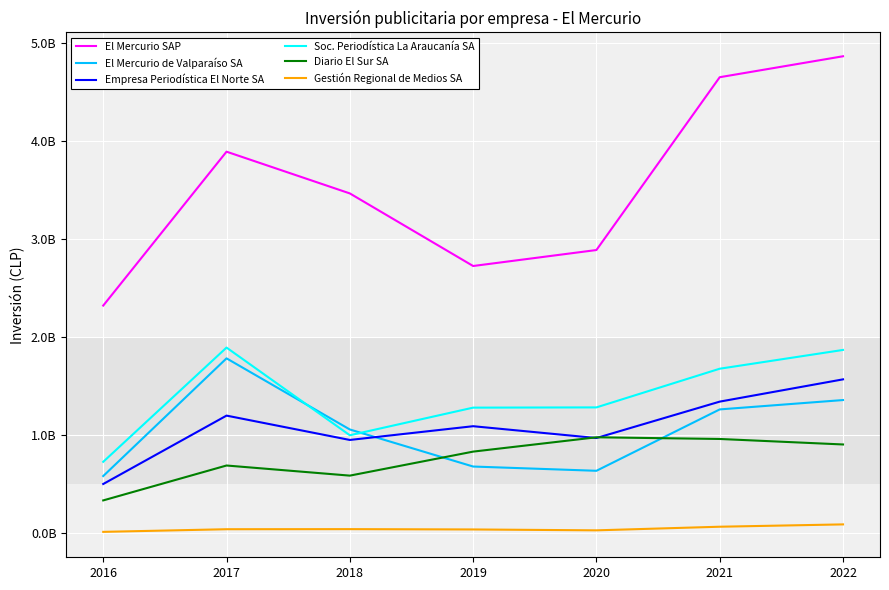

What are all the series names shown in the legend?

El Mercurio SAP, El Mercurio de Valparaíso SA, Empresa Periodística El Norte SA, Soc. Periodística La Araucanía SA, Diario El Sur SA, Gestión Regional de Medios SA